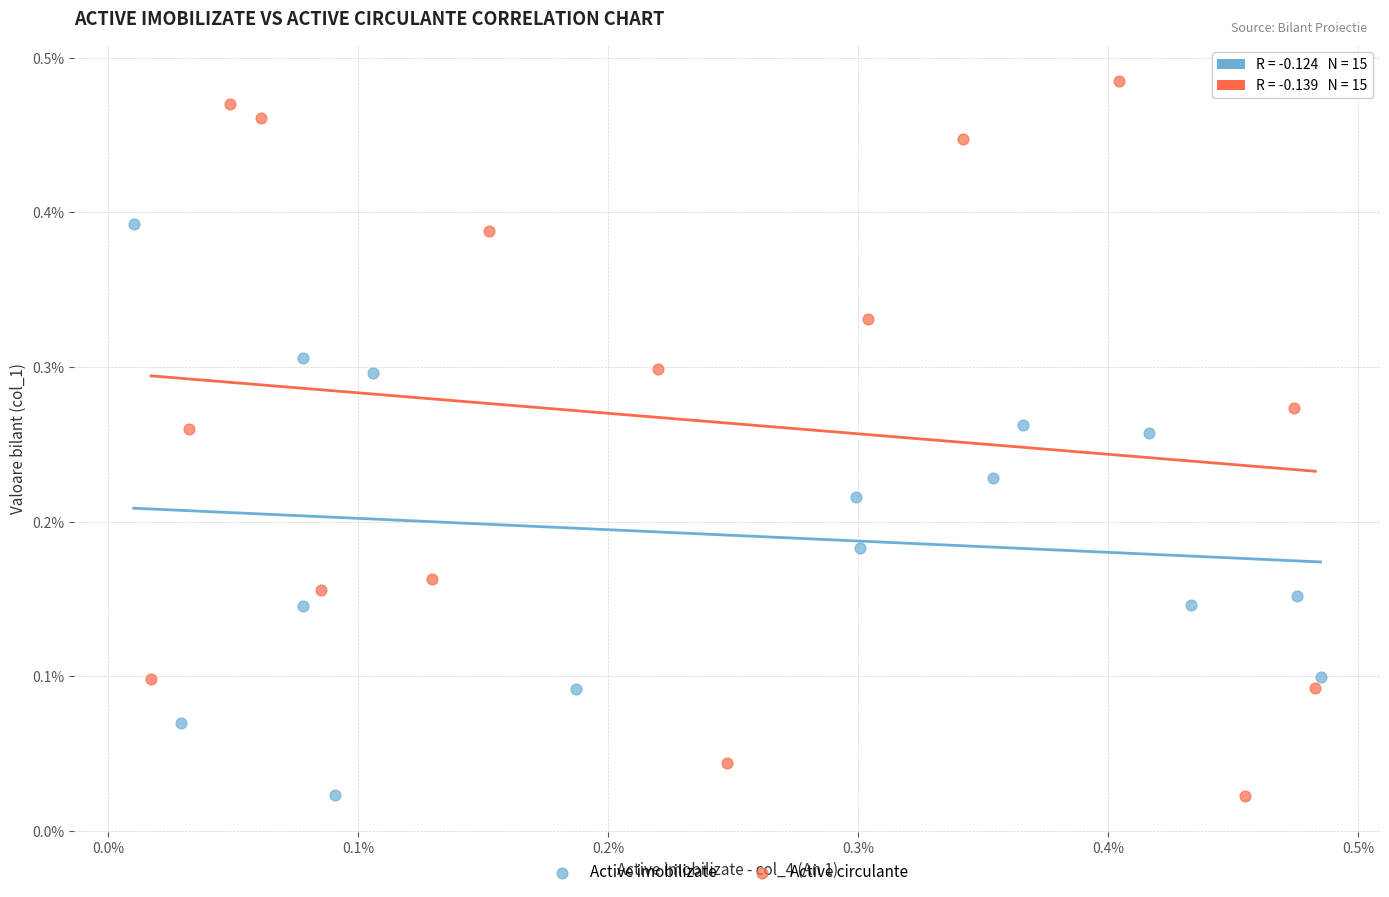

Which series has the largest Y range (max minus min)?

Active circulante